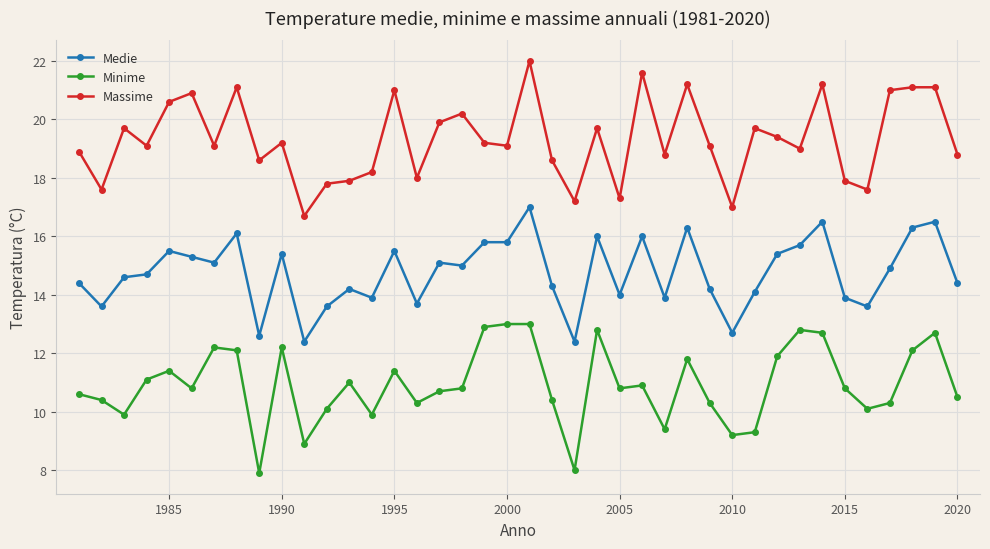

What is the lowest value of the Massime series?

16.7